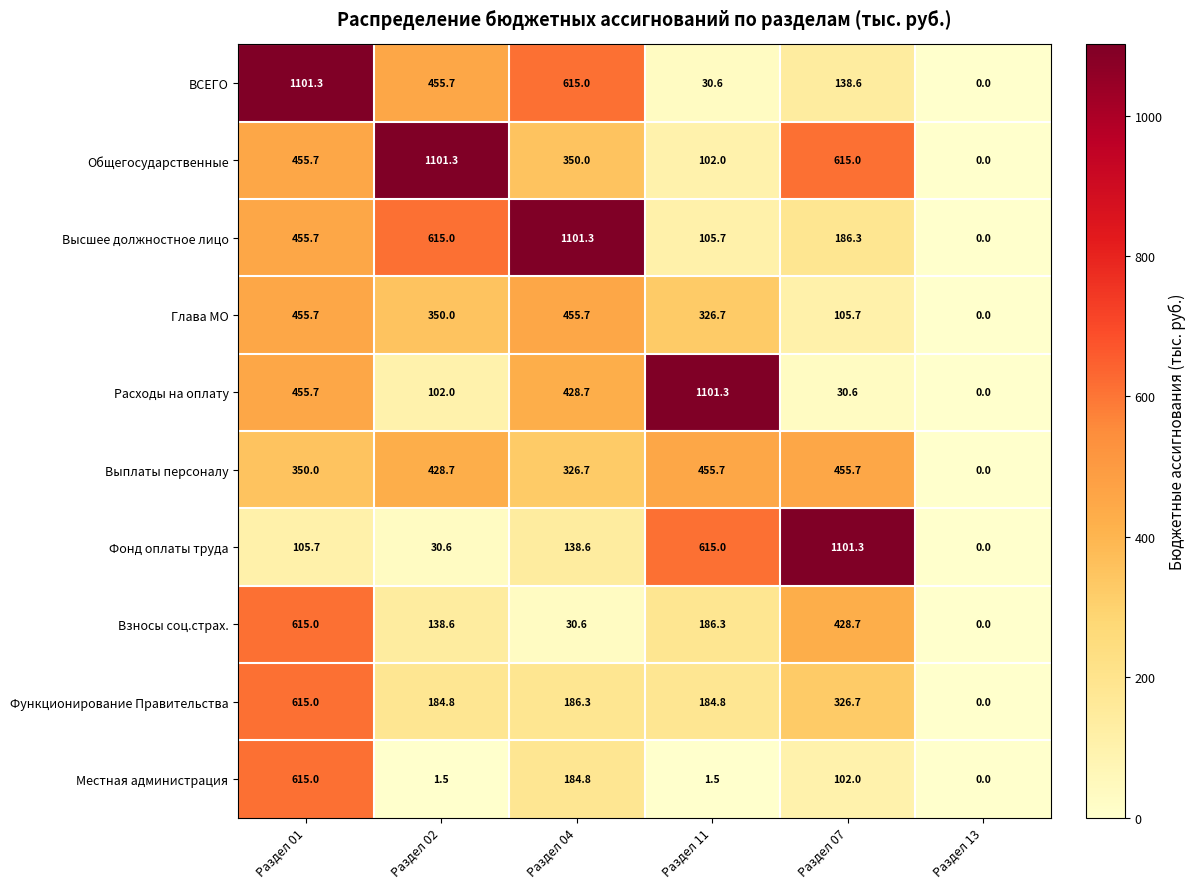

True or false: Функционирование Правительства has a value of 184.8 at Раздел 11.

True